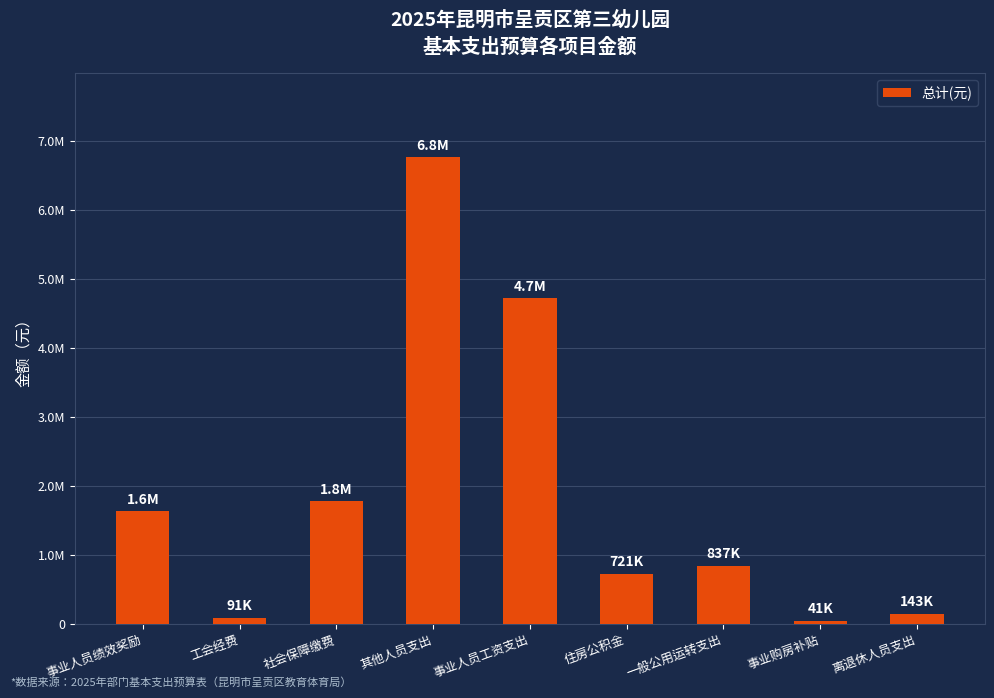

What is the difference between the second highest and minimum values?

4679812.0